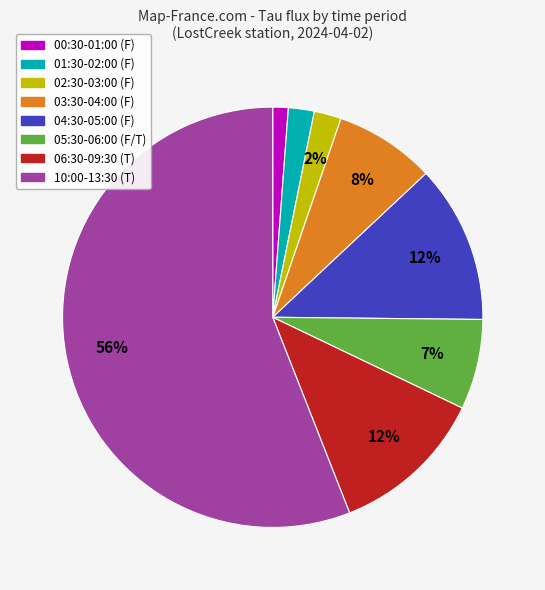

Does any single category account for the majority?

Yes